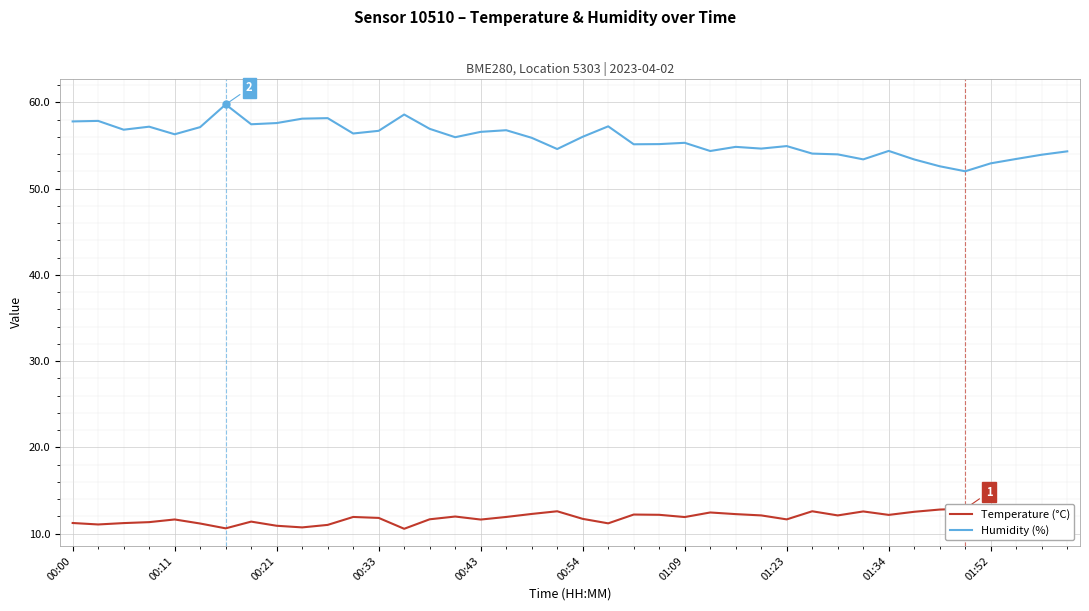

What is the average value of the Humidity (%) series?

55.7